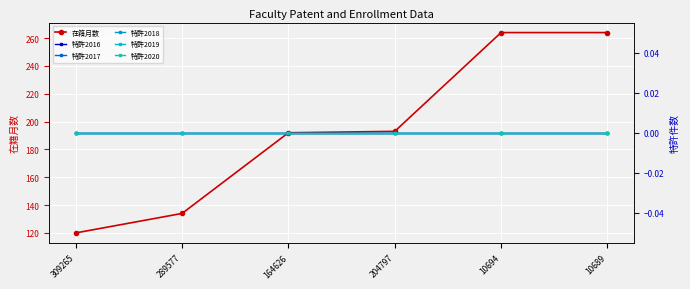

At how many categories does at least one series exceed 85?

6